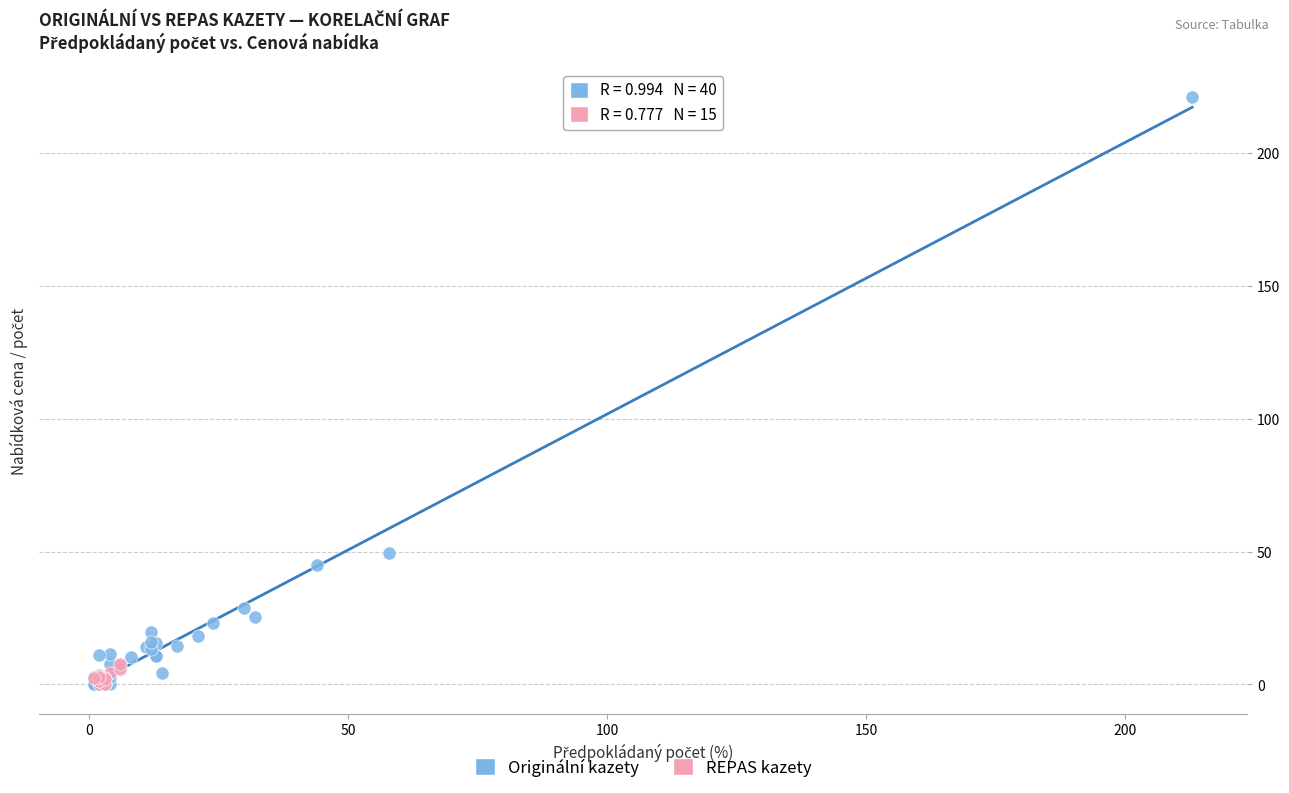

Which series has the widest spread of Y values?

Originální kazety